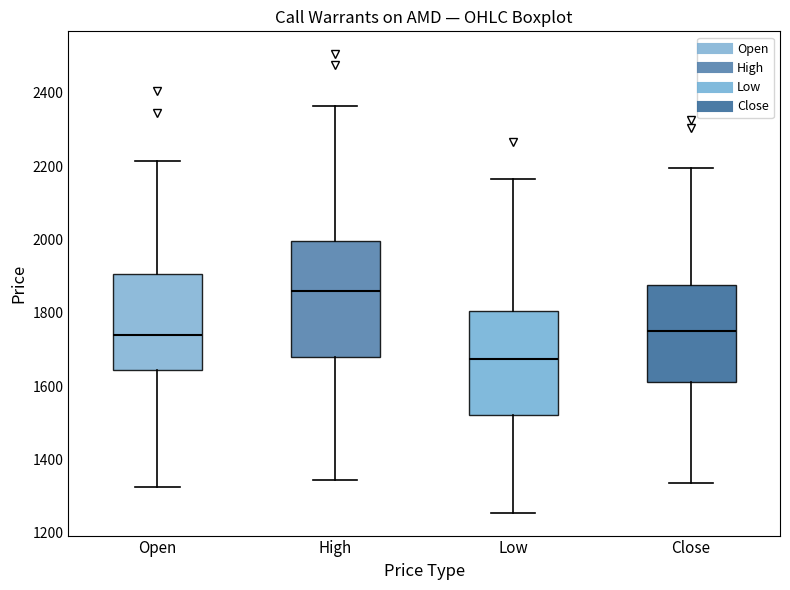

Reading left to right, read every box against the y-axis: the position of its median line, the range the box covers, and the ends of its whiskers. The values are not printed on the chart, so give them approximately, as read against the axis.

Open: median 1740, box 1640 to 1900, whiskers 1320 to 2220
High: median 1860, box 1680 to 2000, whiskers 1340 to 2360
Low: median 1680, box 1520 to 1800, whiskers 1260 to 2160
Close: median 1760, box 1620 to 1880, whiskers 1340 to 2200